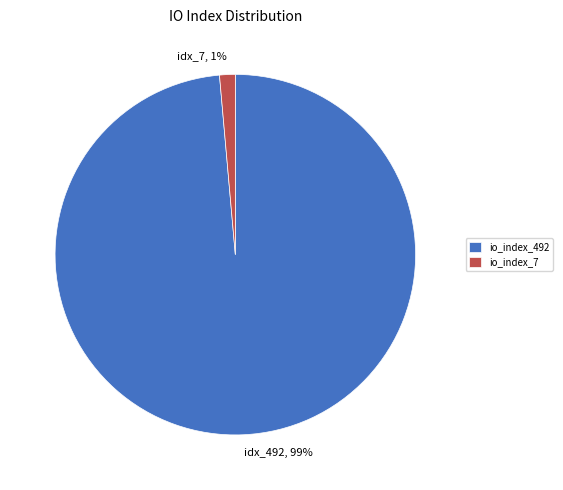

Is it true that io_index_492 is 99% of the pie?

True